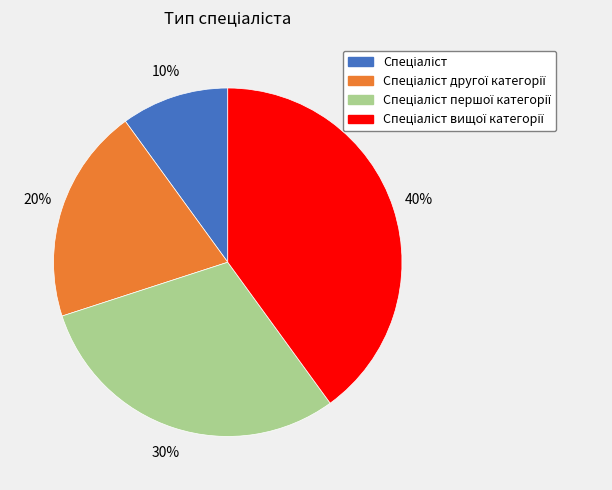

Does any single category account for the majority?

No